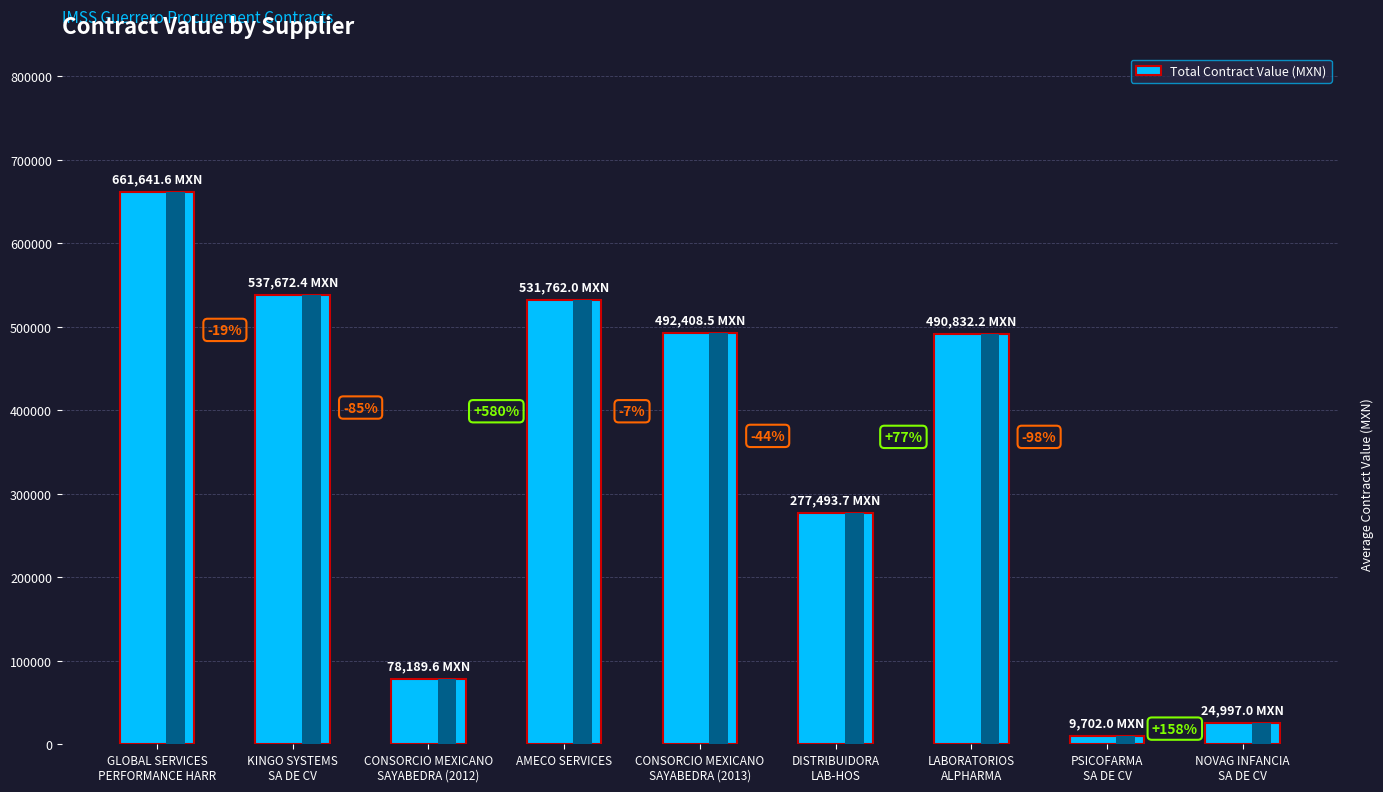

Reading left to right, transcribe all the data shown in this chart.

661641.6	537672.4	78189.6	531762.0	492408.5	277493.7	490832.2	9702.0	24997.0